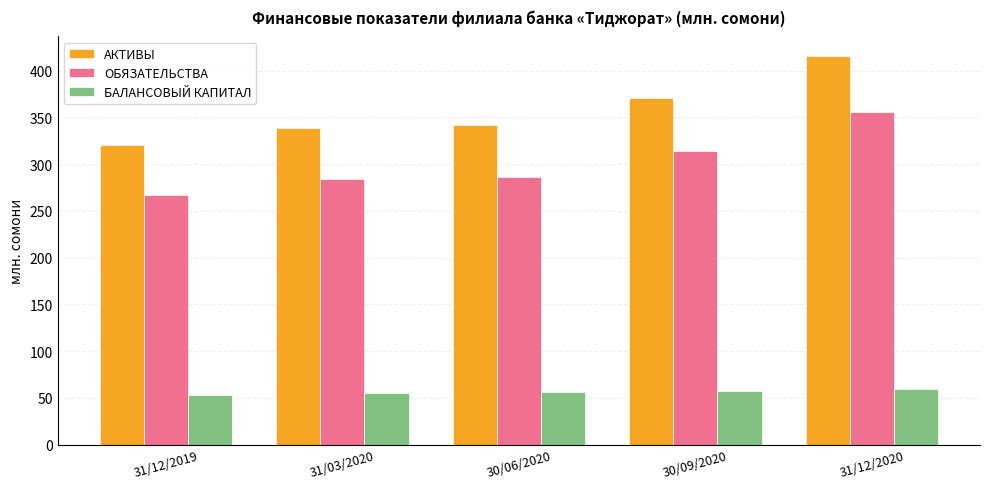

Which series has the largest range (max minus min)?

АКТИВЫ